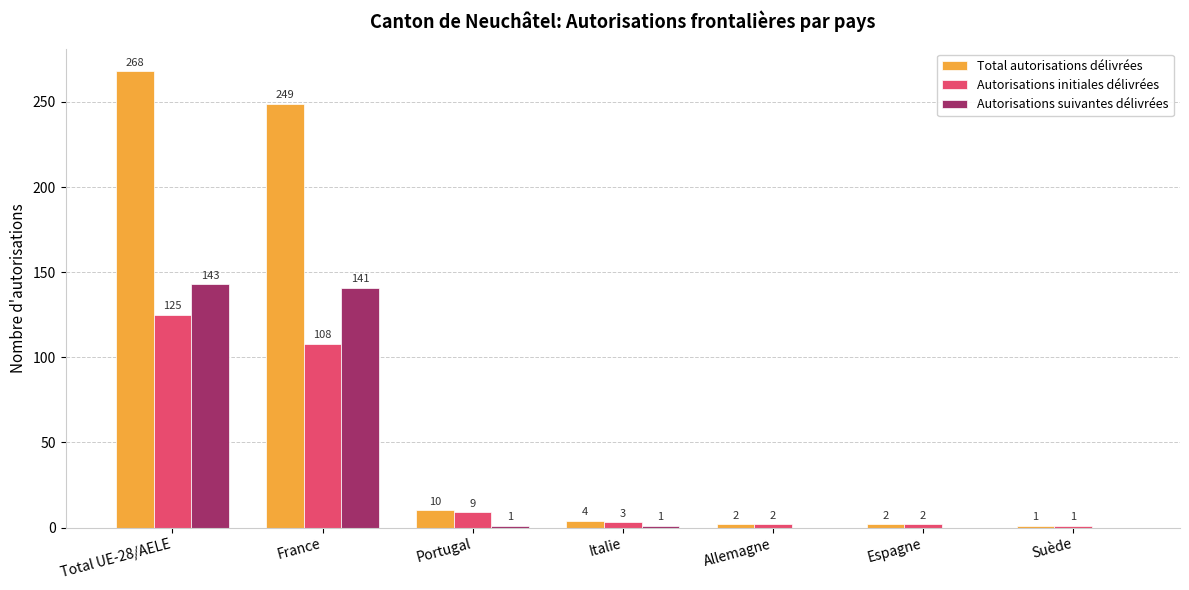

Reading left to right, extract all data points from this chart.

Total autorisations délivrées: 268	249	10	4	2	2	1
Autorisations initiales délivrées: 125	108	9	3	2	2	1
Autorisations suivantes délivrées: 143	141	1	1	0	0	0